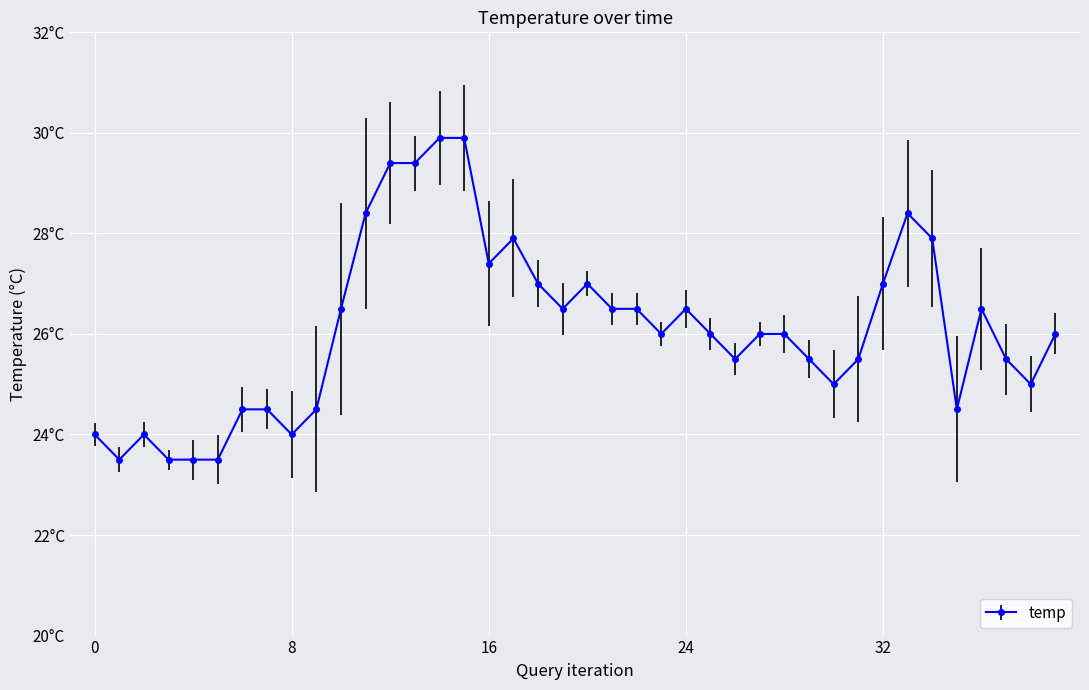

True or false: there are more than 0 points higher than both neighbors.

True